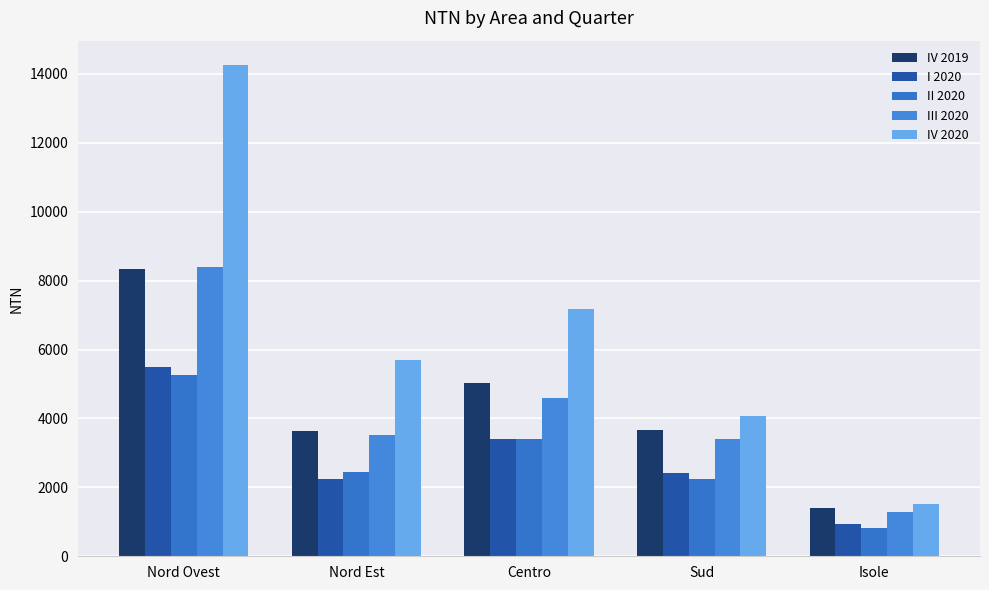

Which has a higher value, Nord Est or Centro?

Centro